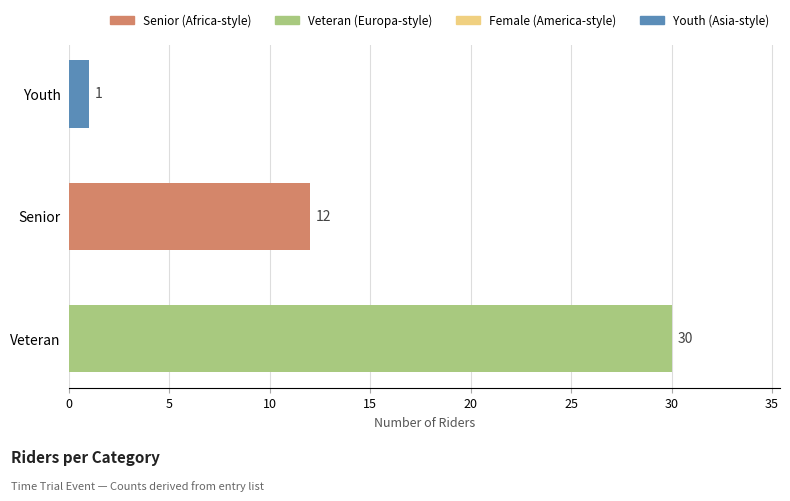

What is the difference between the second highest and second lowest values?

0